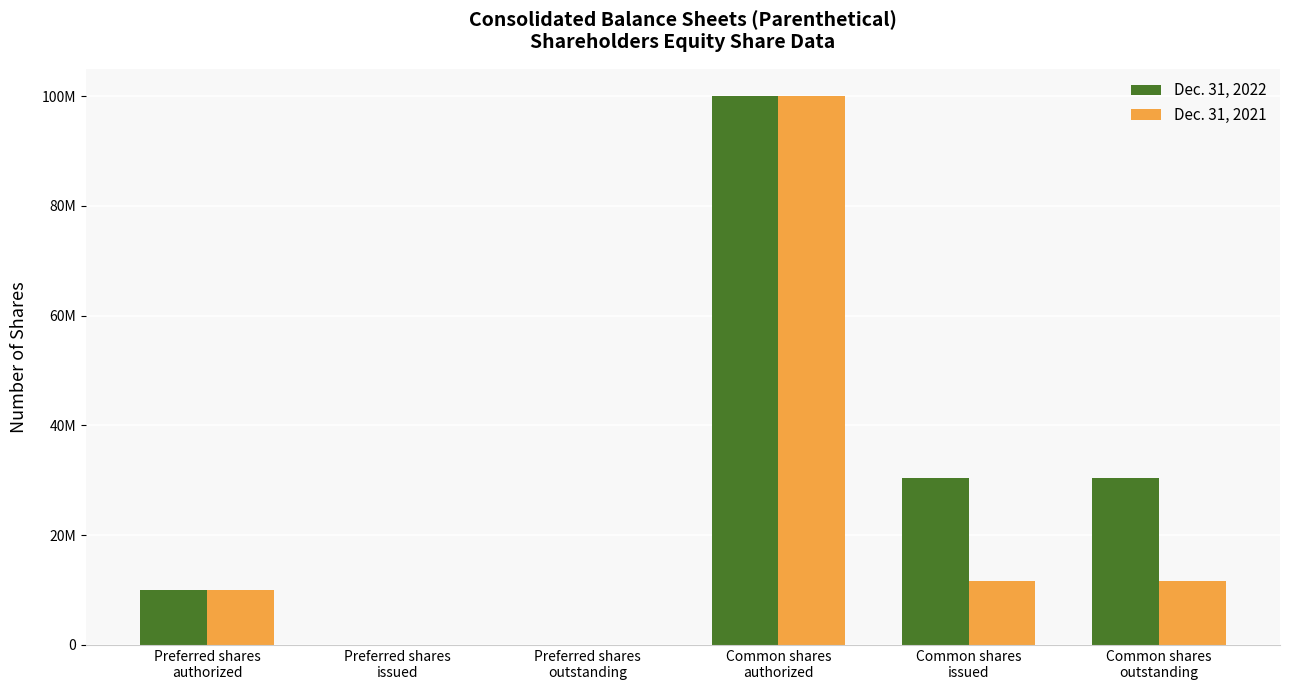

Are the bars horizontal?

No